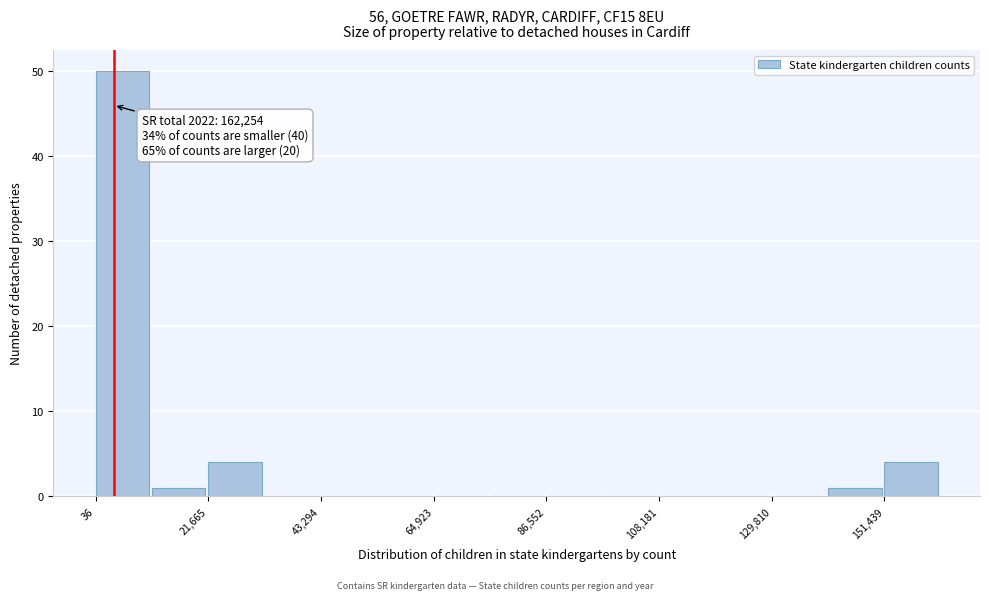

Around what value on the x-axis is the tallest bar? Give the approximate position of its centre, as read against the axis.

5000